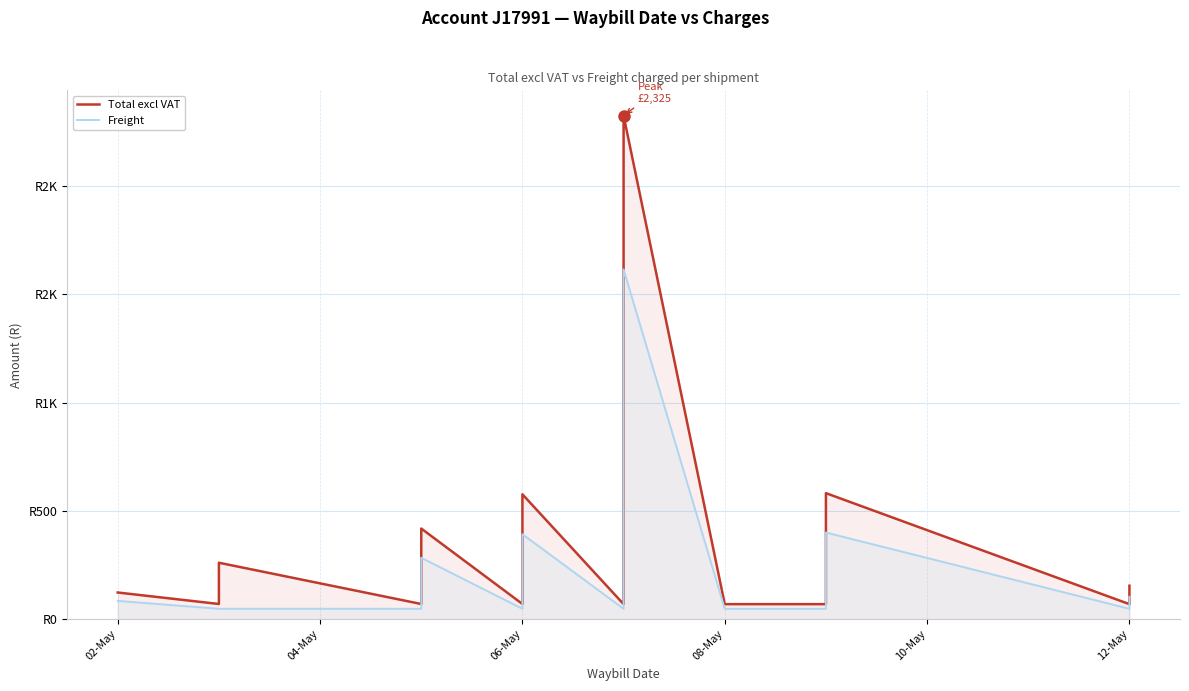

In Freight, how many points are higher than both neighbors (excluding endpoints)?

4